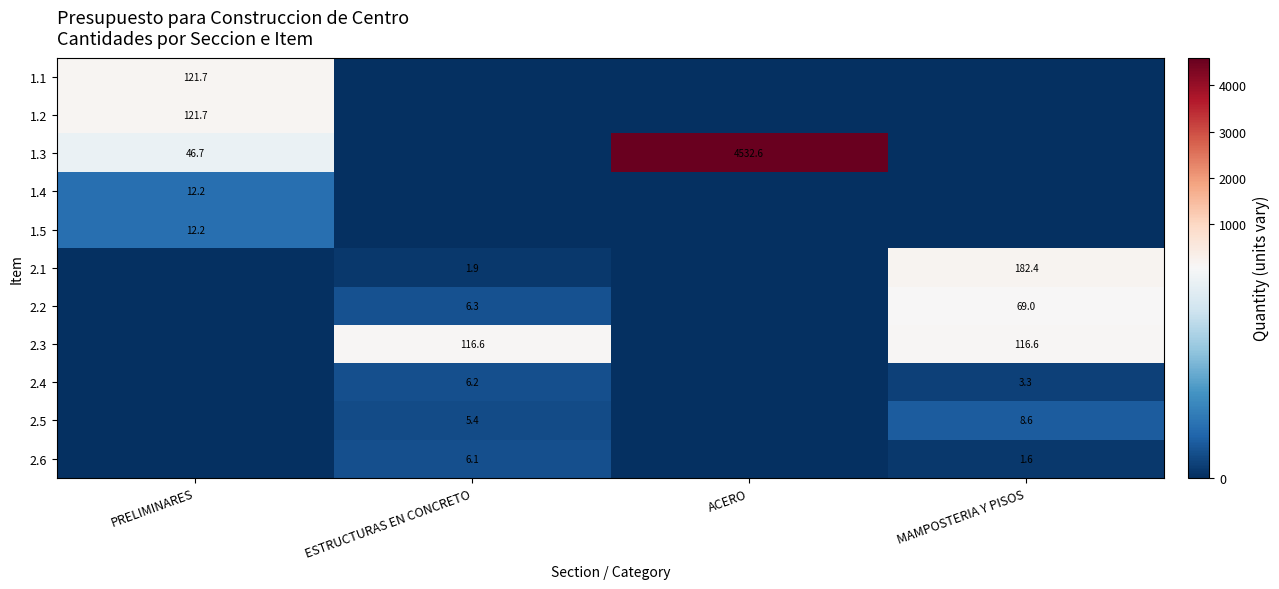

True or false: 2.6 has a value of 1.6 at MAMPOSTERIA Y PISOS.

True